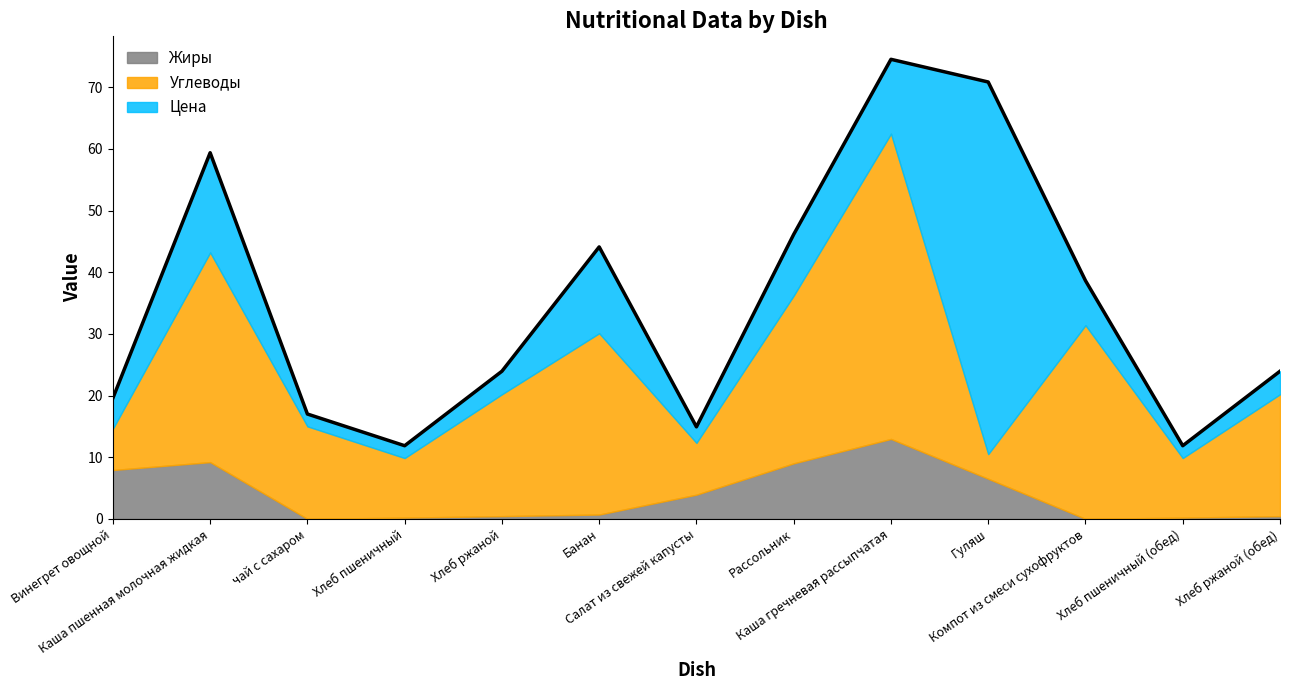

Between Гуляш and Хлеб пшеничный (обед), which is larger?

Гуляш